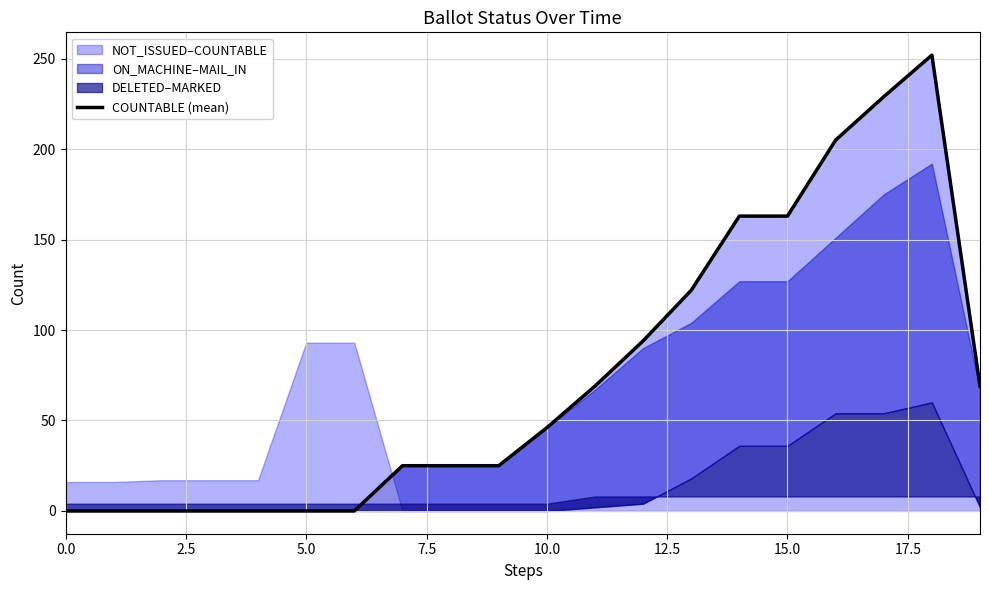

What is the difference between the second highest and second lowest values?

229